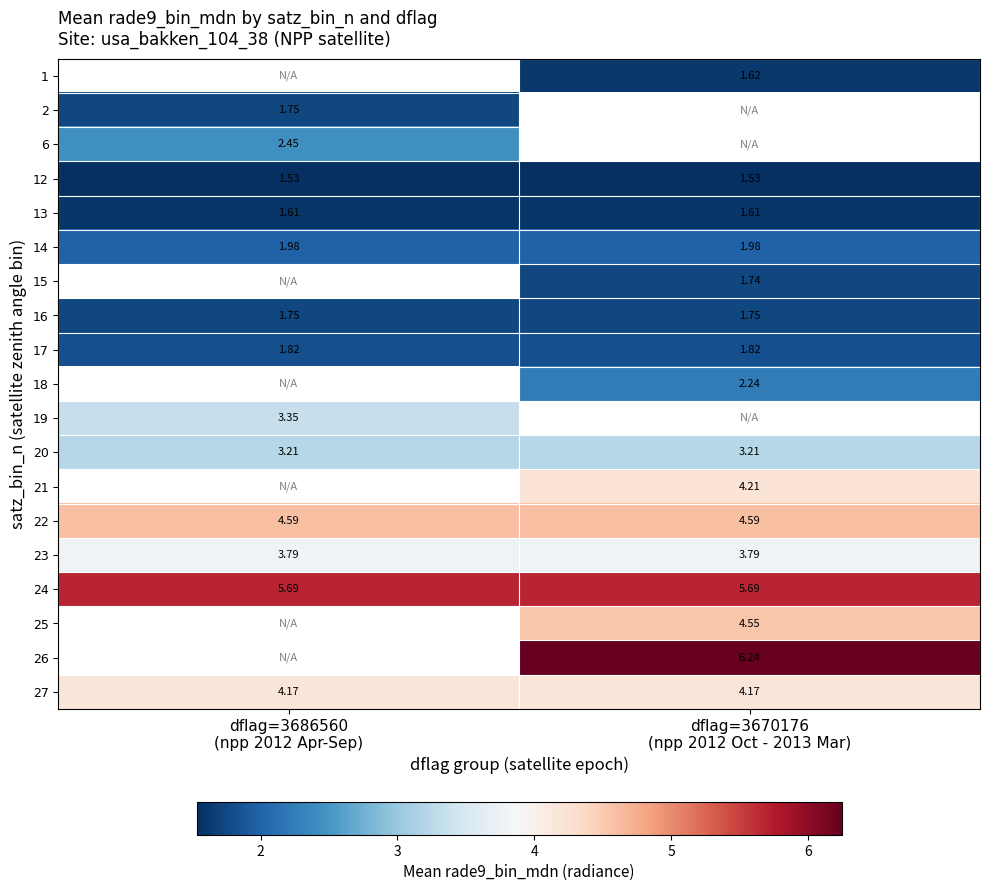

Rank the categories by 24 value from lowest to highest.

dflag=3686560 (npp 2012 Apr-Sep), dflag=3670176 (npp 2012 Oct - 2013 Mar)